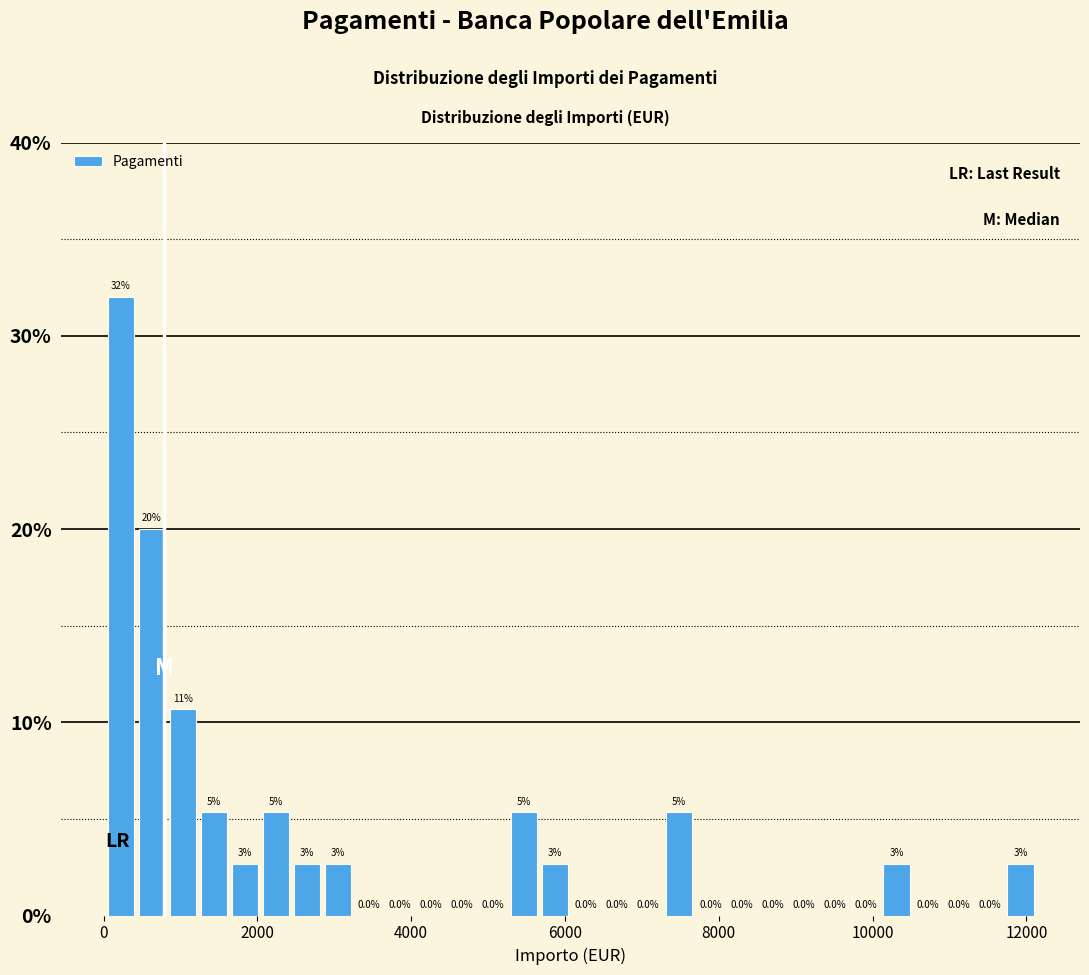

Around what value on the x-axis is the tallest bar? Give the approximate position of its centre, as read against the axis.

200